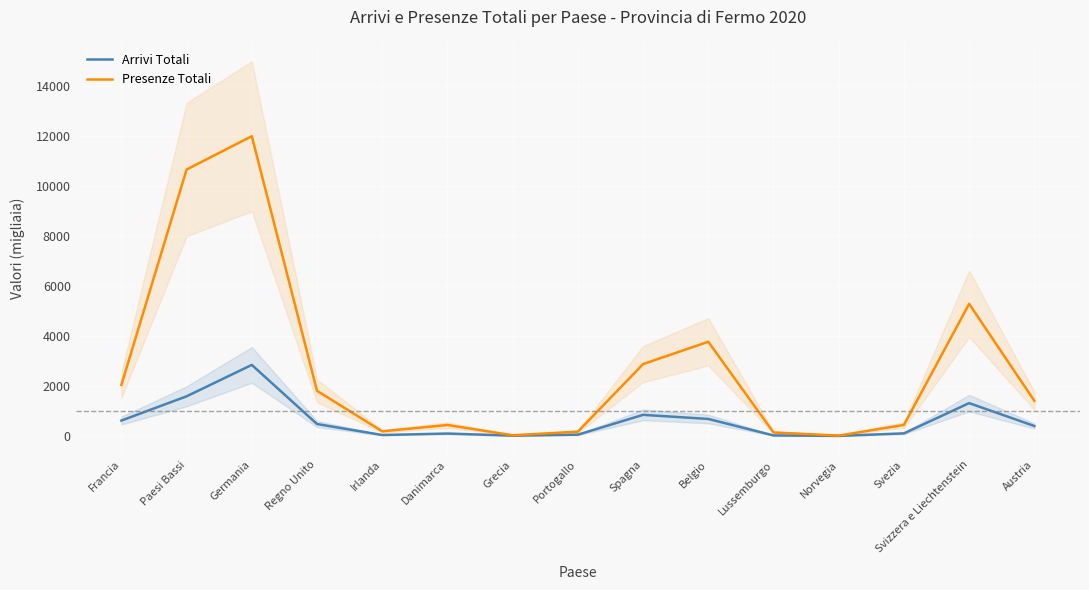

What is the maximum value for Arrivi Totali?

2856